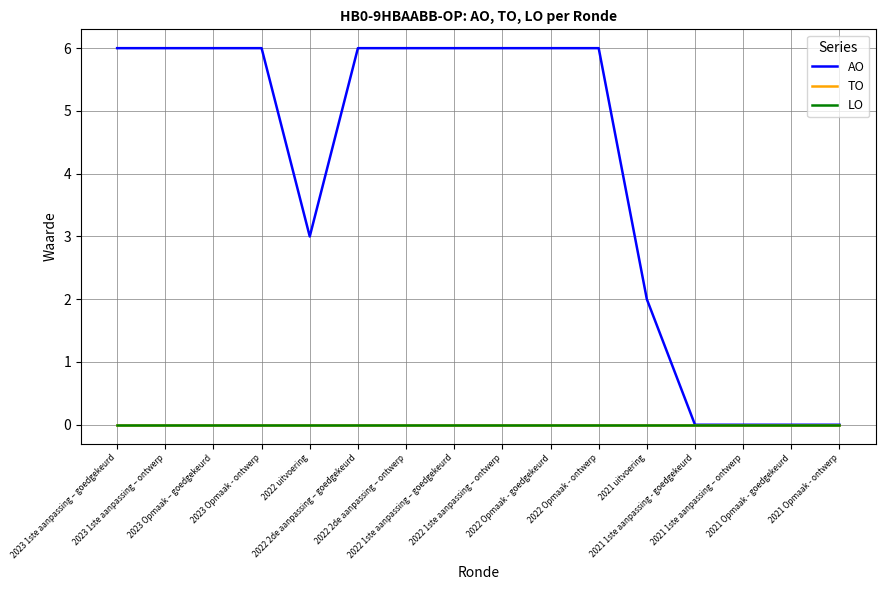

The AO series shows 3 at 2023 1ste aanpassing – ontwerp. True or false?

False